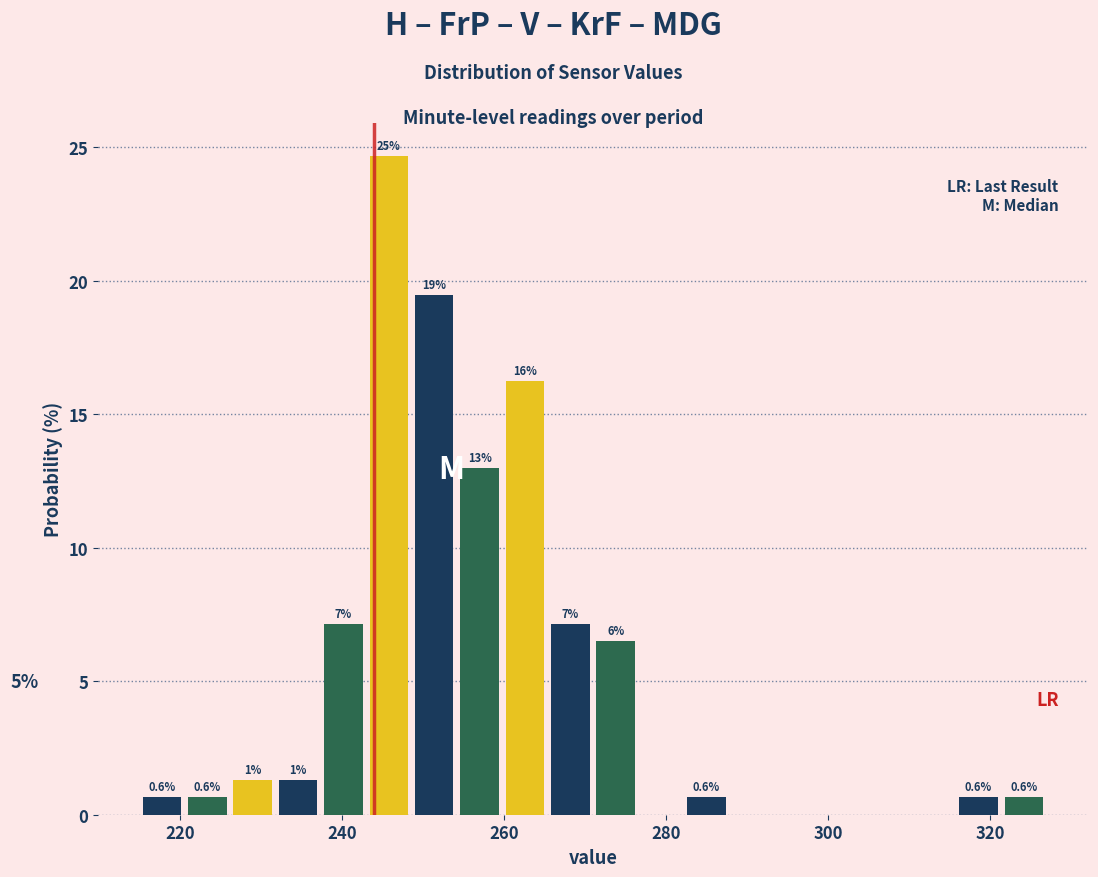

Read against the x-axis, roughly where is the centre of the tallest bar?

246